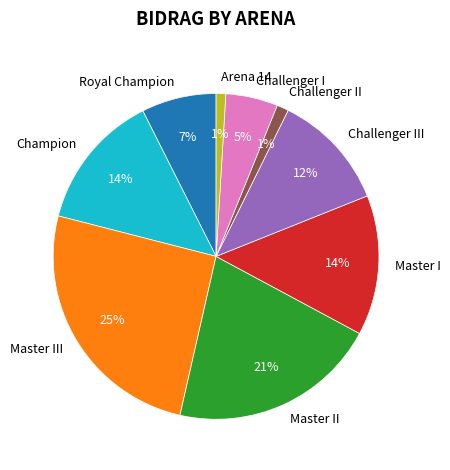

Which has a higher value, Challenger I or Master II?

Master II